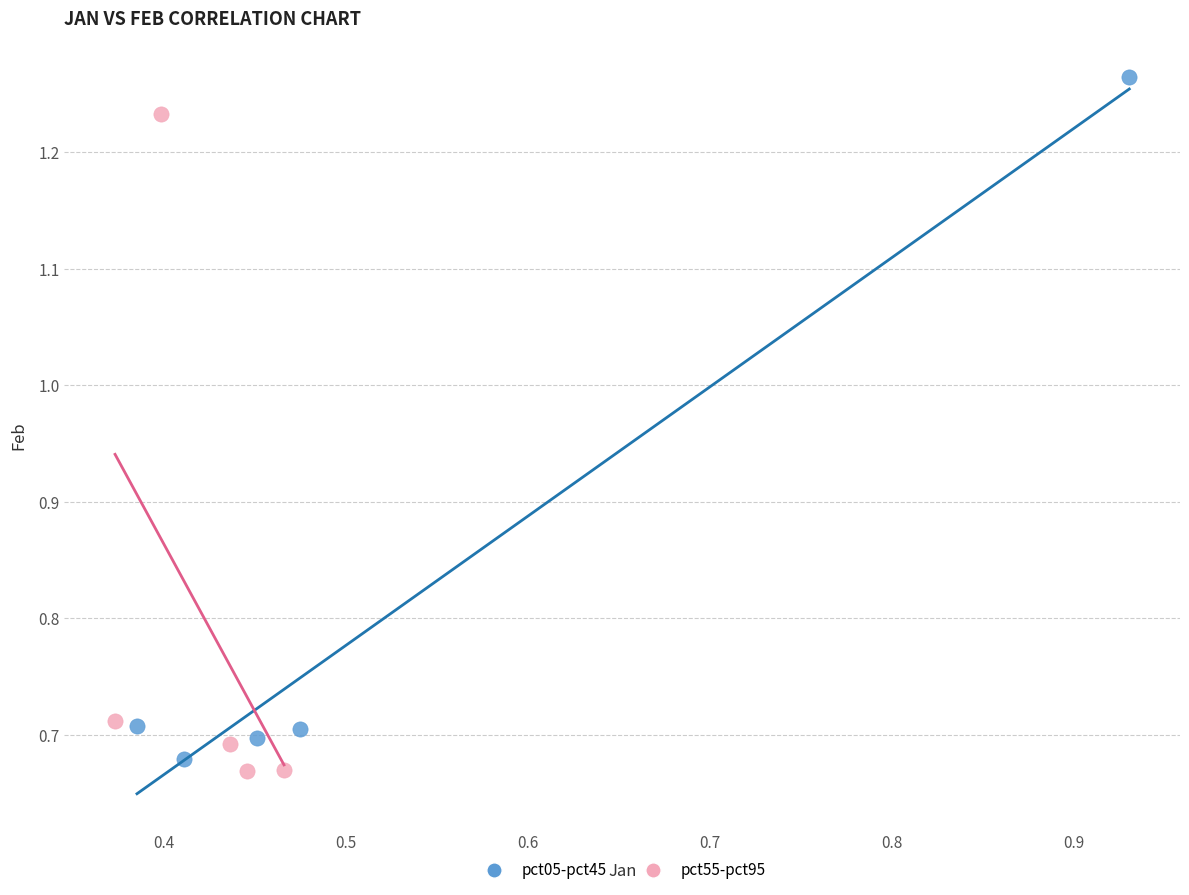

Which series reaches the minimum Y coordinate?

pct55-pct95